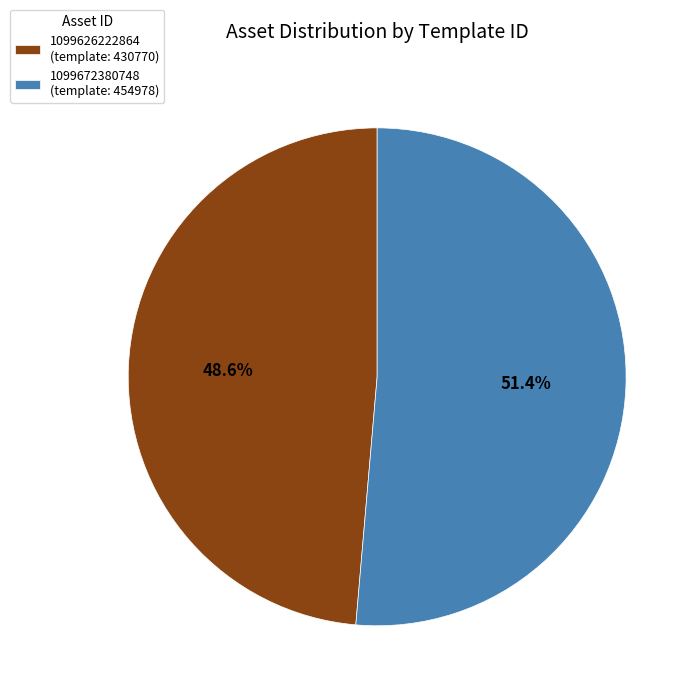

Approximately how many times larger is the value at 1099626222864 (template: 430770) compared to 1099672380748 (template: 454978)?

0.9